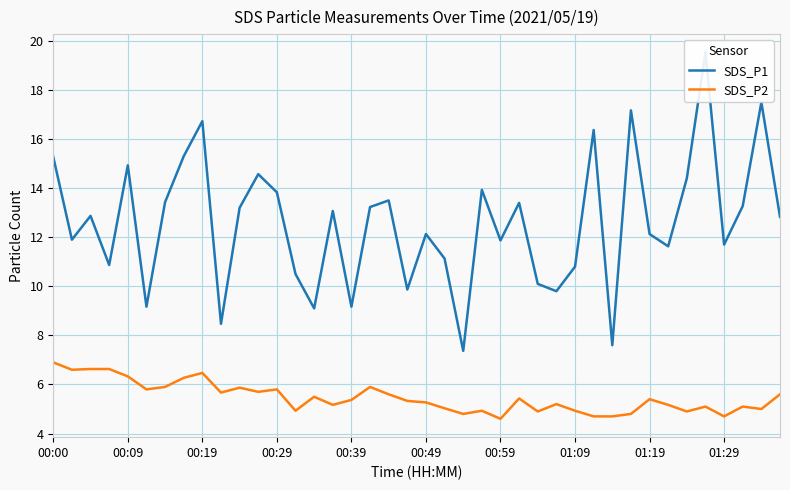

What is the lowest value of the SDS_P2 series?

4.6